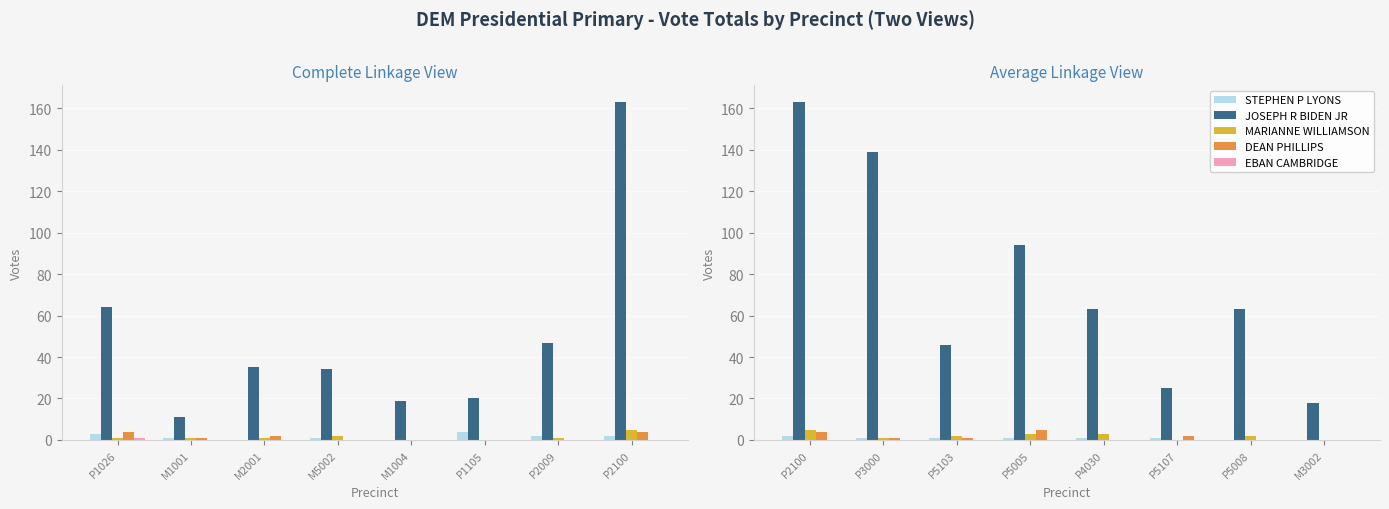

Does the chart contain any negative values?

No